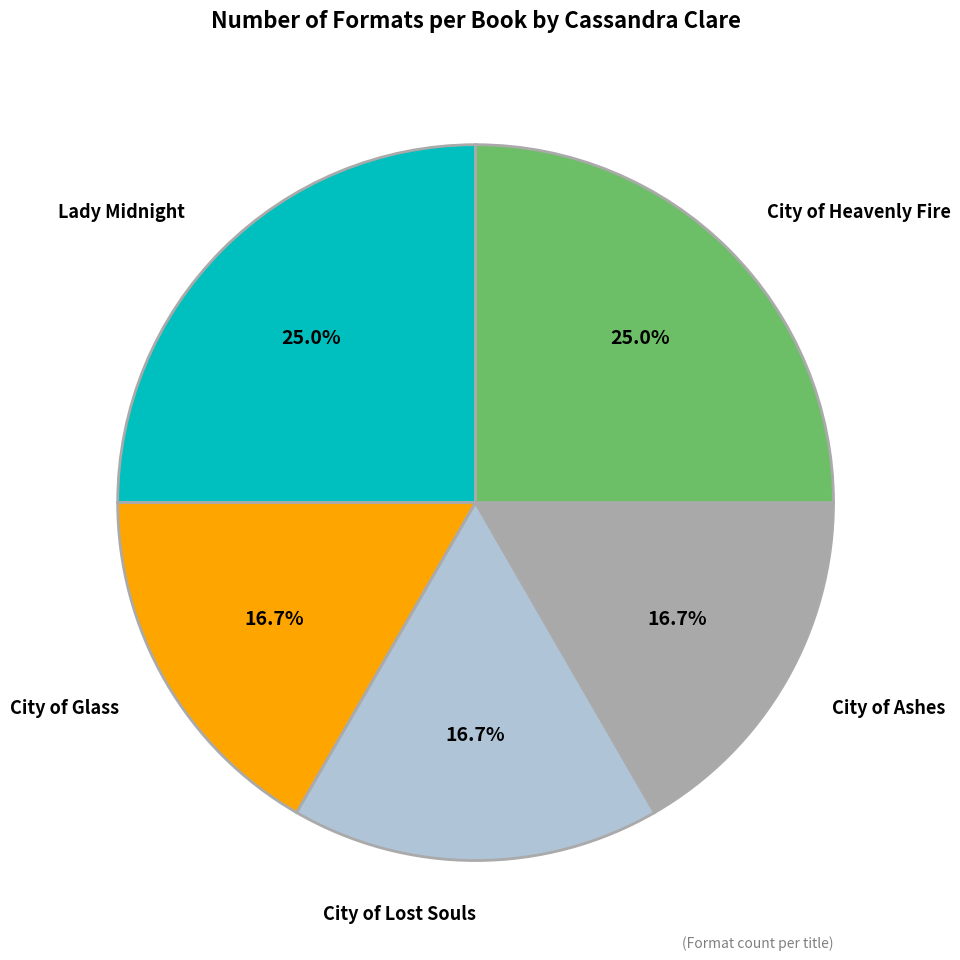

Is there a majority slice in this chart?

No